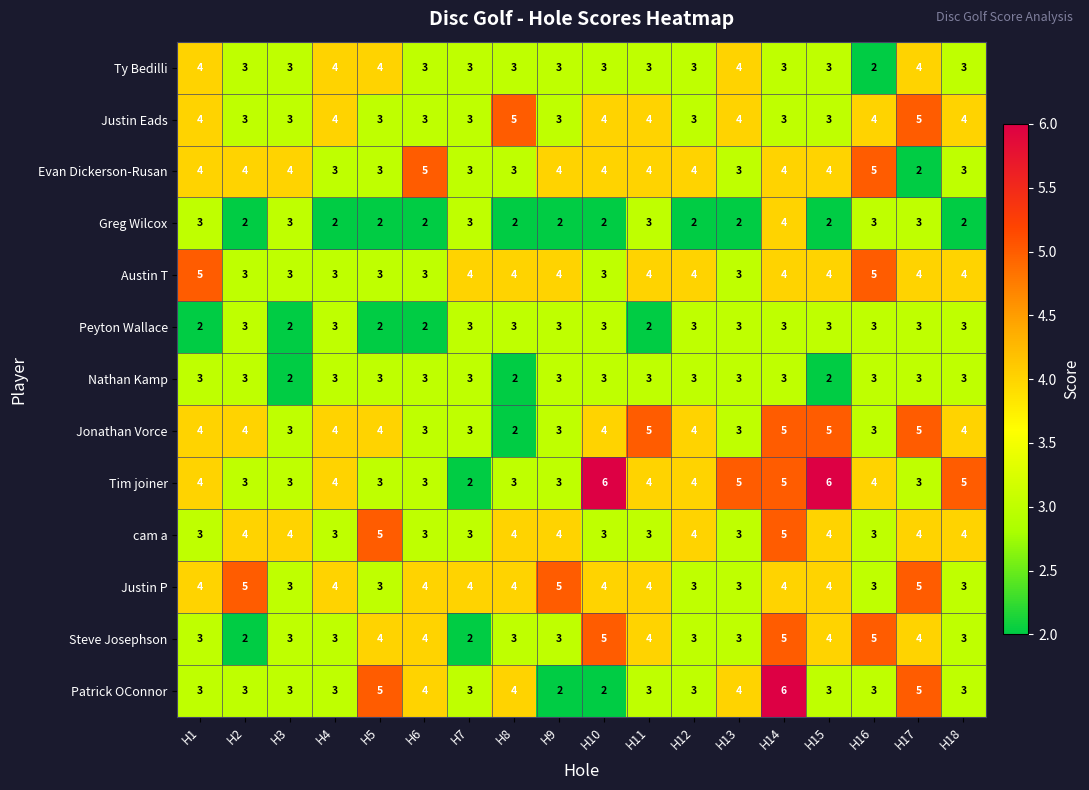

What value does the Justin P series have at H11?

4